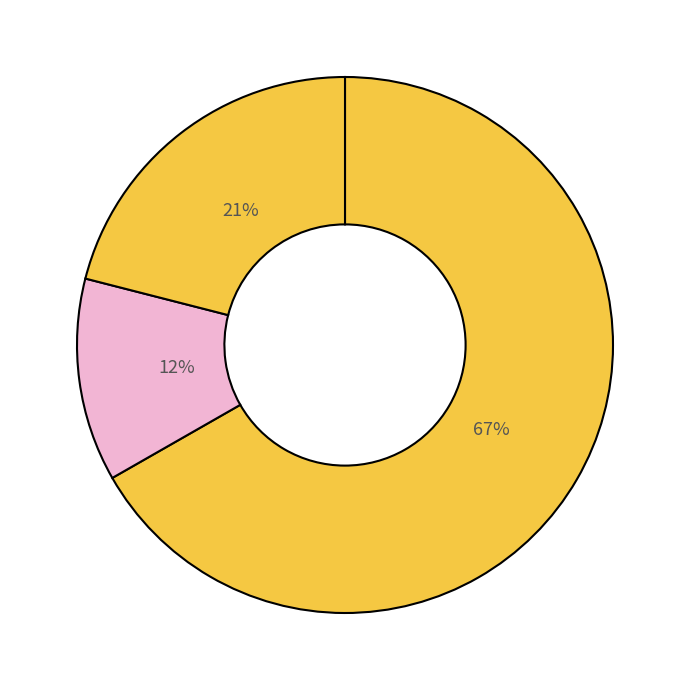

How many slices are in this pie chart?

3